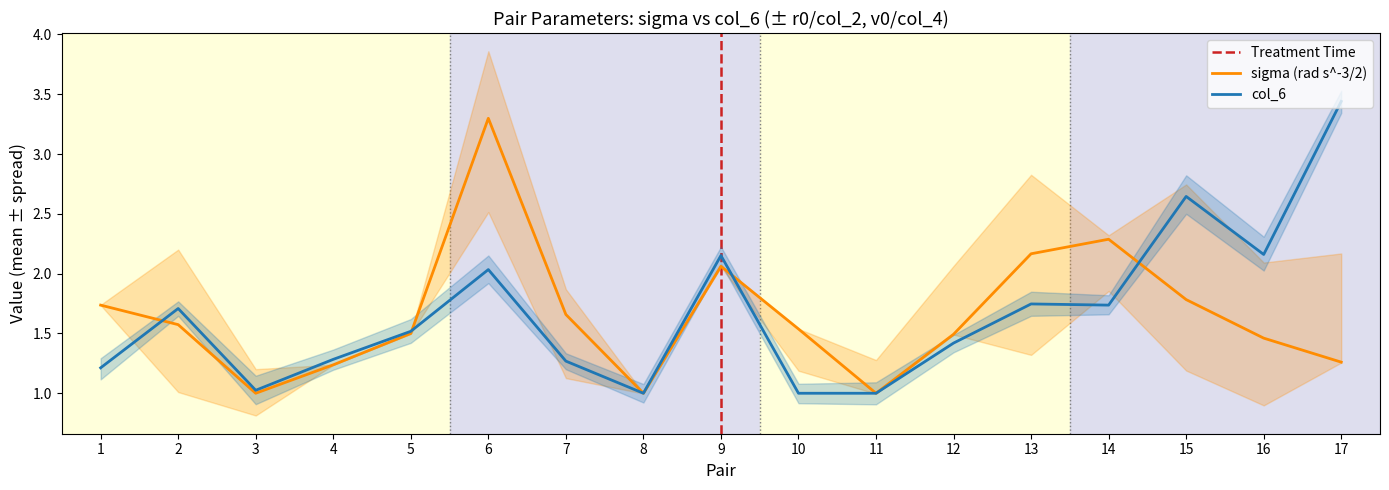

Is it true that col_6 equals 1.3 at 7?

True